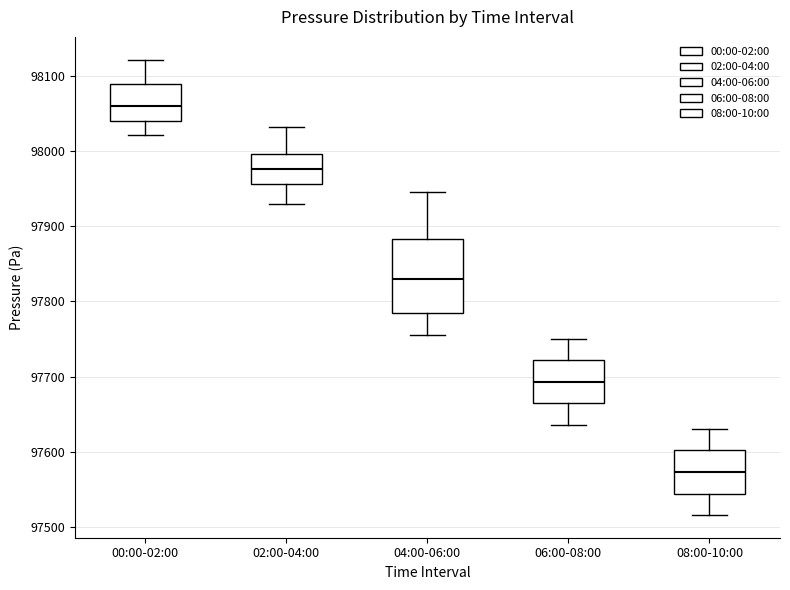

Reading left to right, transcribe this box plot: for each box, give where its median line is, the range the box spans, and where its two whiskers end, as read against the y-axis. The values are not printed on the chart, so give them approximately, as read against the axis.

00:00-02:00: median 98060, box 98040 to 98090, whiskers 98020 to 98120
02:00-04:00: median 97980, box 97960 to 98000, whiskers 97930 to 98030
04:00-06:00: median 97830, box 97780 to 97880, whiskers 97760 to 97950
06:00-08:00: median 97690, box 97660 to 97720, whiskers 97640 to 97750
08:00-10:00: median 97570, box 97540 to 97600, whiskers 97520 to 97630